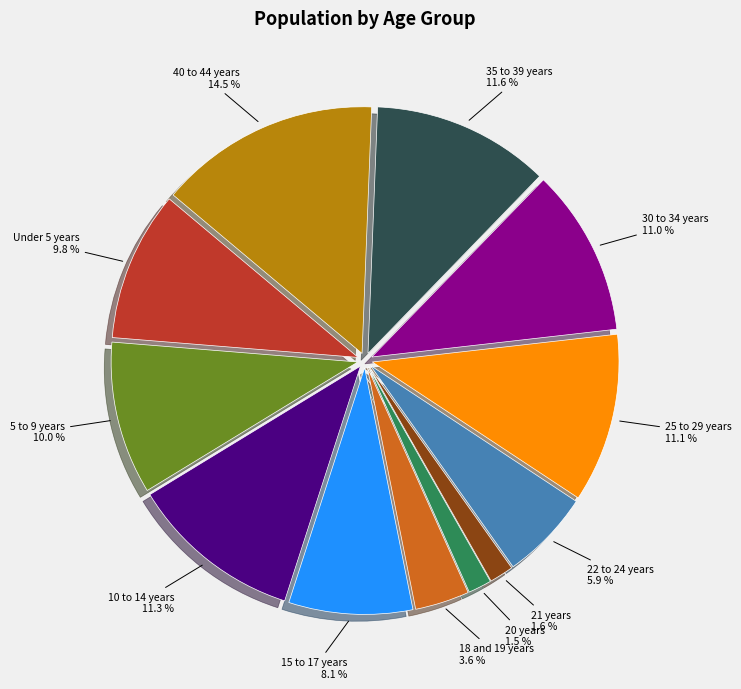

To the nearest percent, what is the average slice percentage?

8%